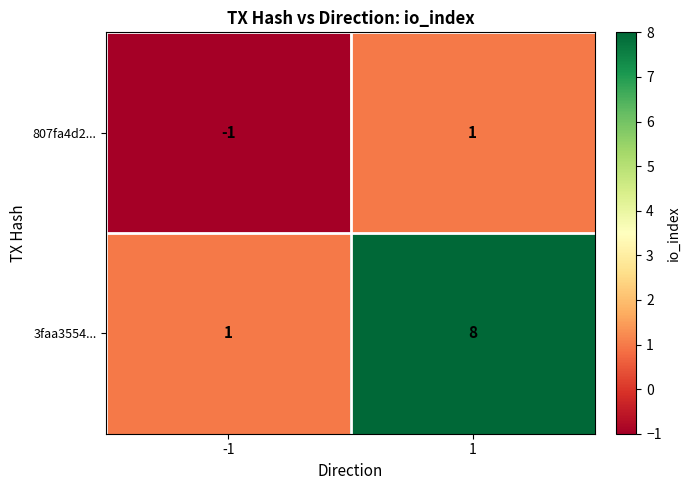

How many categories are shown in the chart?

2